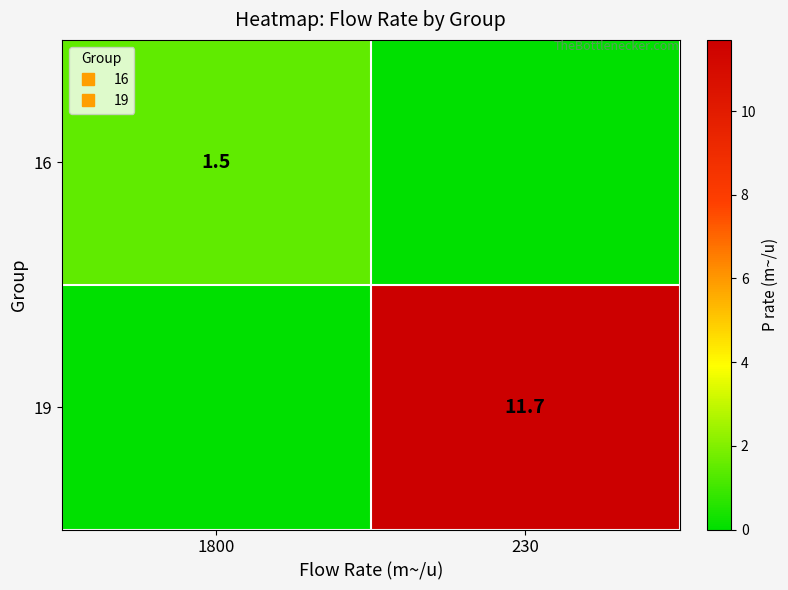

The 19 series shows 0.0 at 1800. True or false?

True